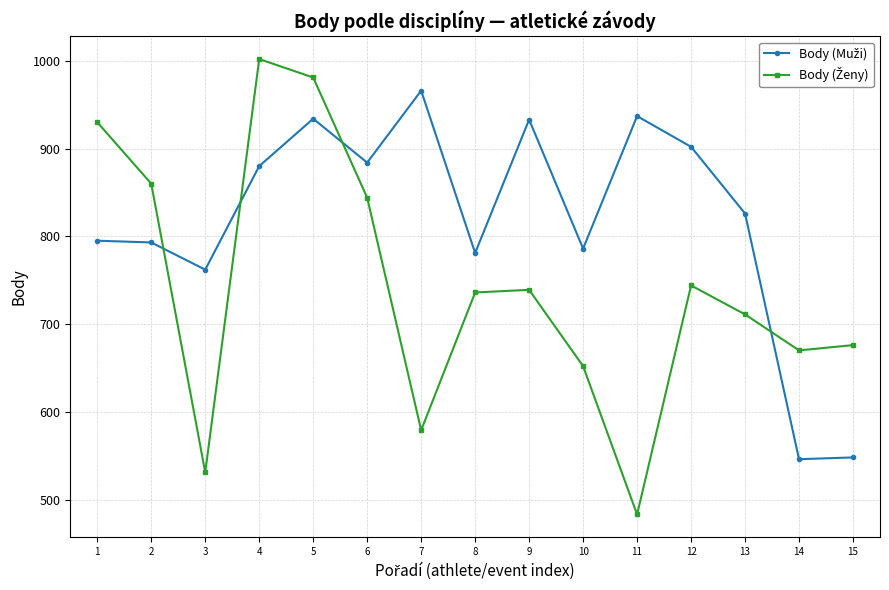

What is the difference between the highest and lowest values at 6?

40